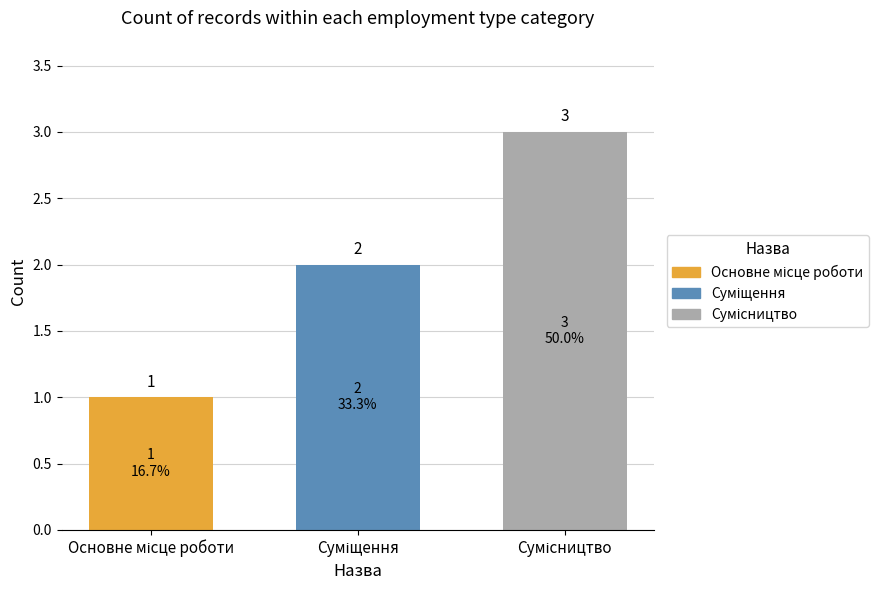

What is the sum of all values?

6